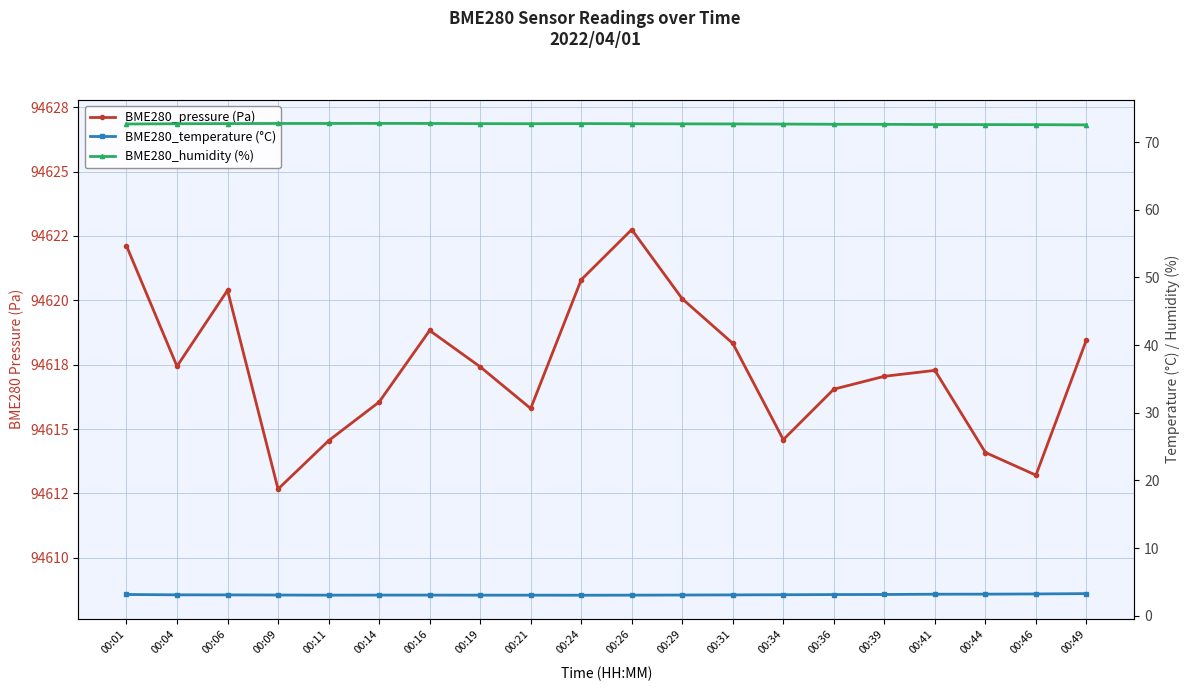

Which category has the lowest value across all series?

00:24